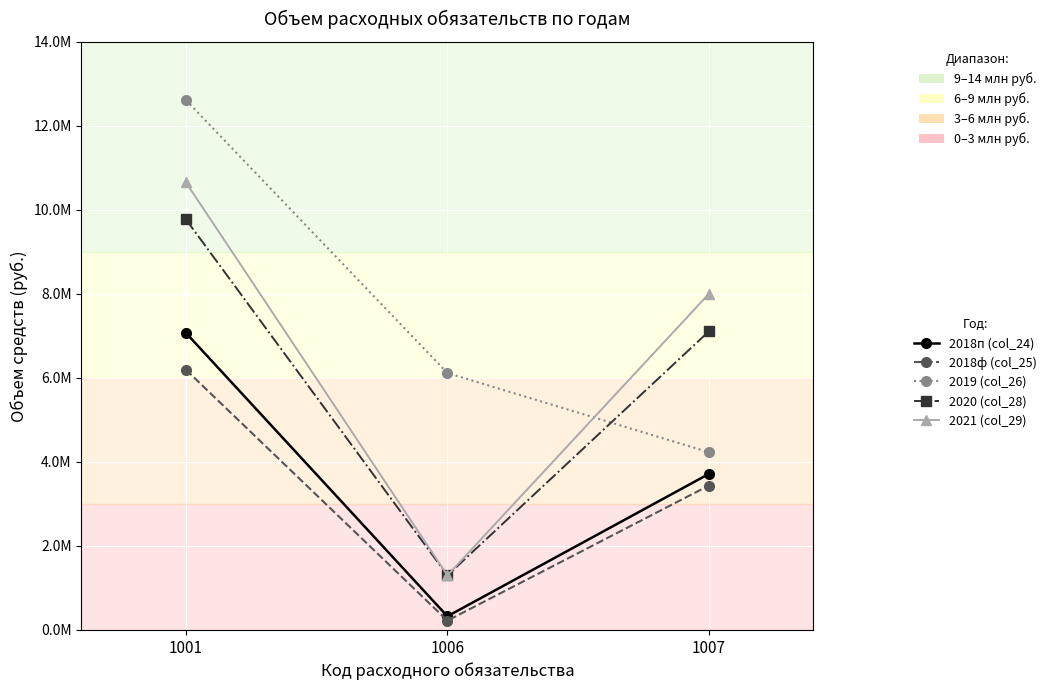

Does the chart display data point markers on the line(s)?

Yes